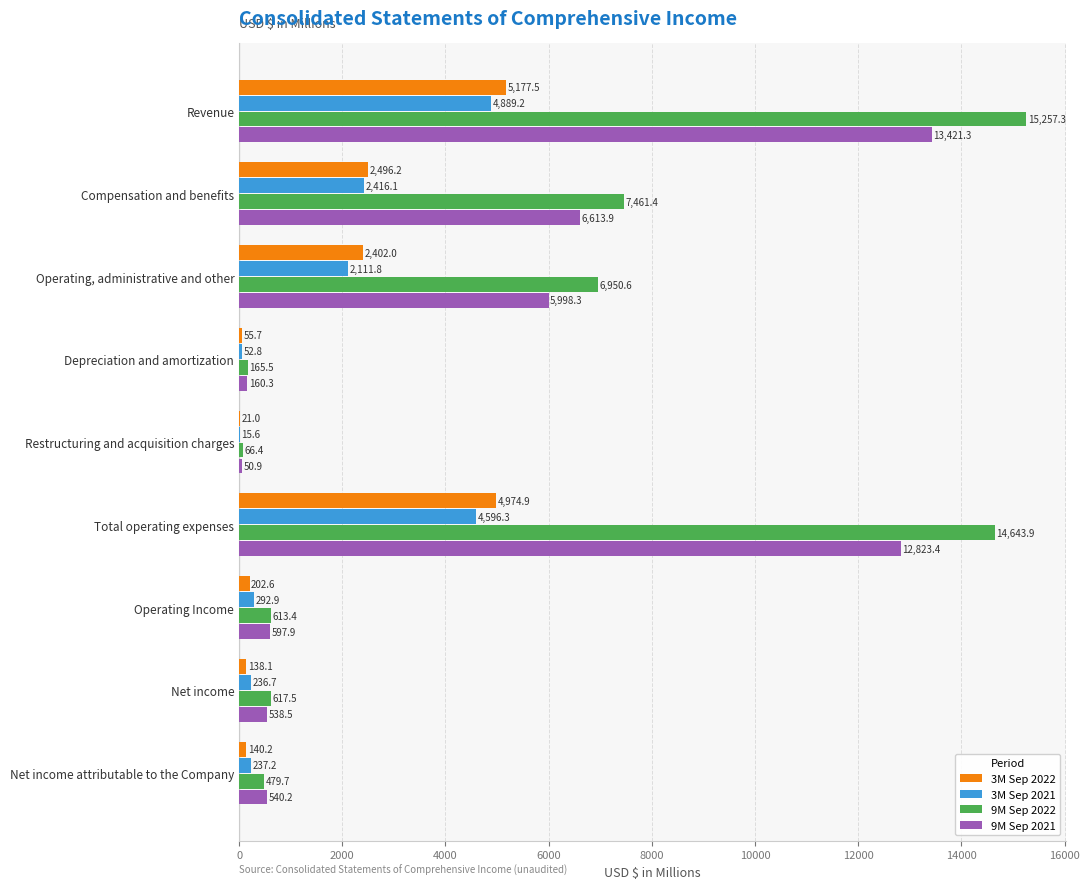

What are all the series names shown in the legend?

3M Sep 2022, 3M Sep 2021, 9M Sep 2022, 9M Sep 2021